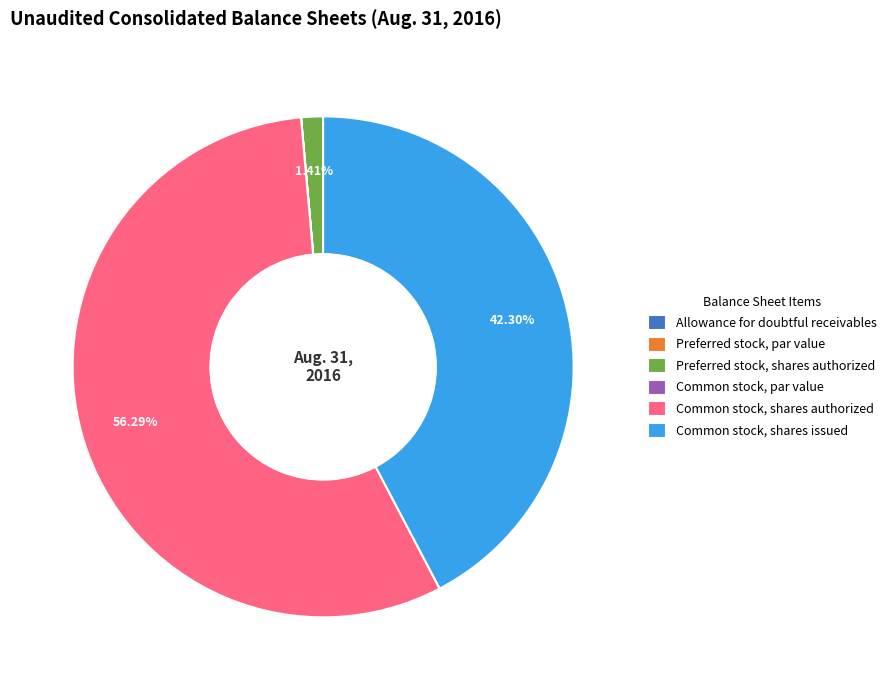

Is it true that Common stock, shares authorized is 56% of the pie?

True